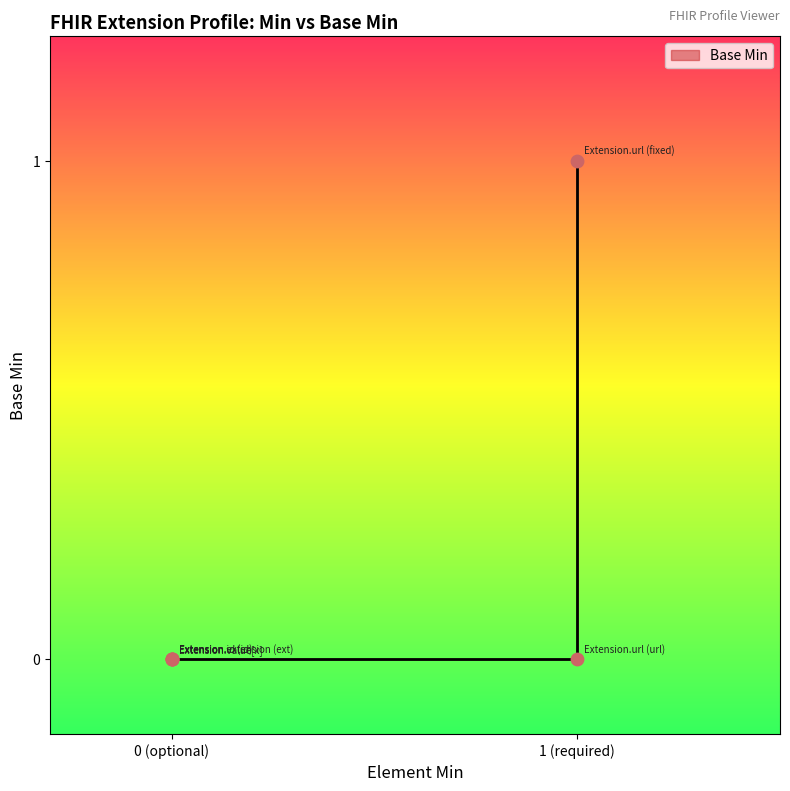

Which has a higher value, Extension or Extension.value[x]?

Extension